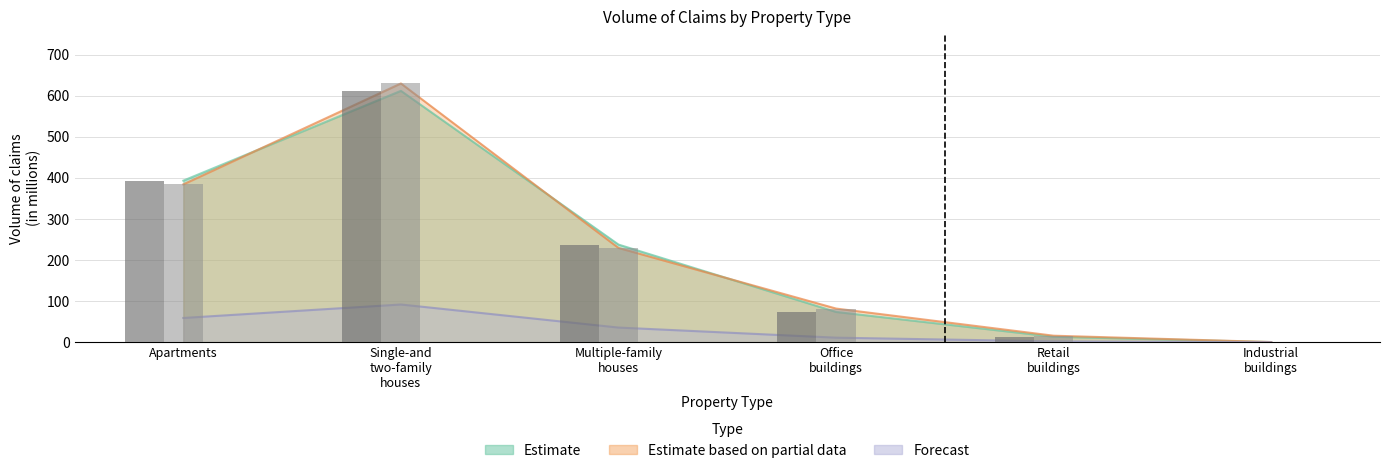

At which category is the sum across all series the highest?

Single-and two-family houses